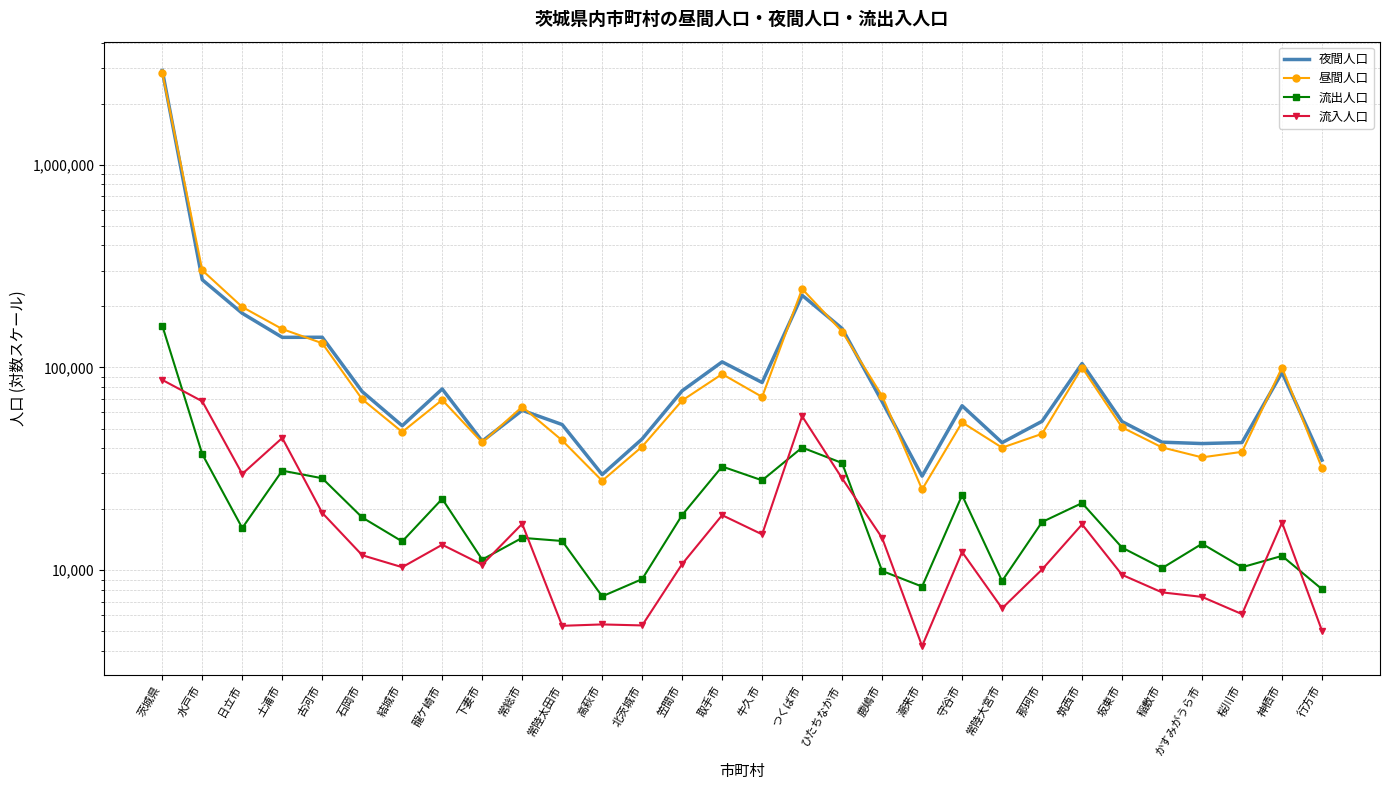

At which label does 流入人口 reach its peak?

茨城県